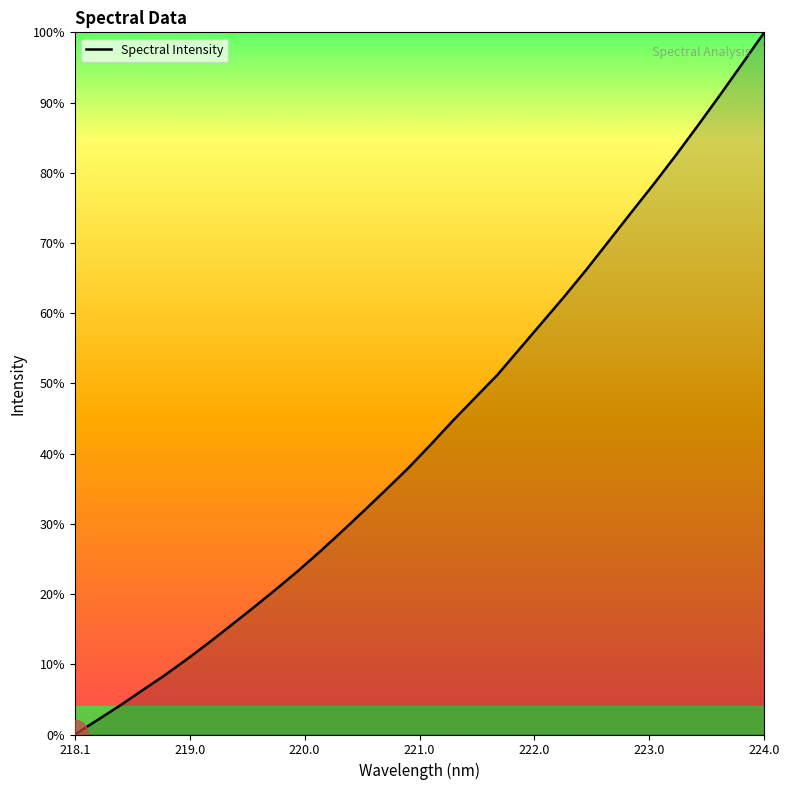

Is this an area chart (filled region under the line)?

Yes